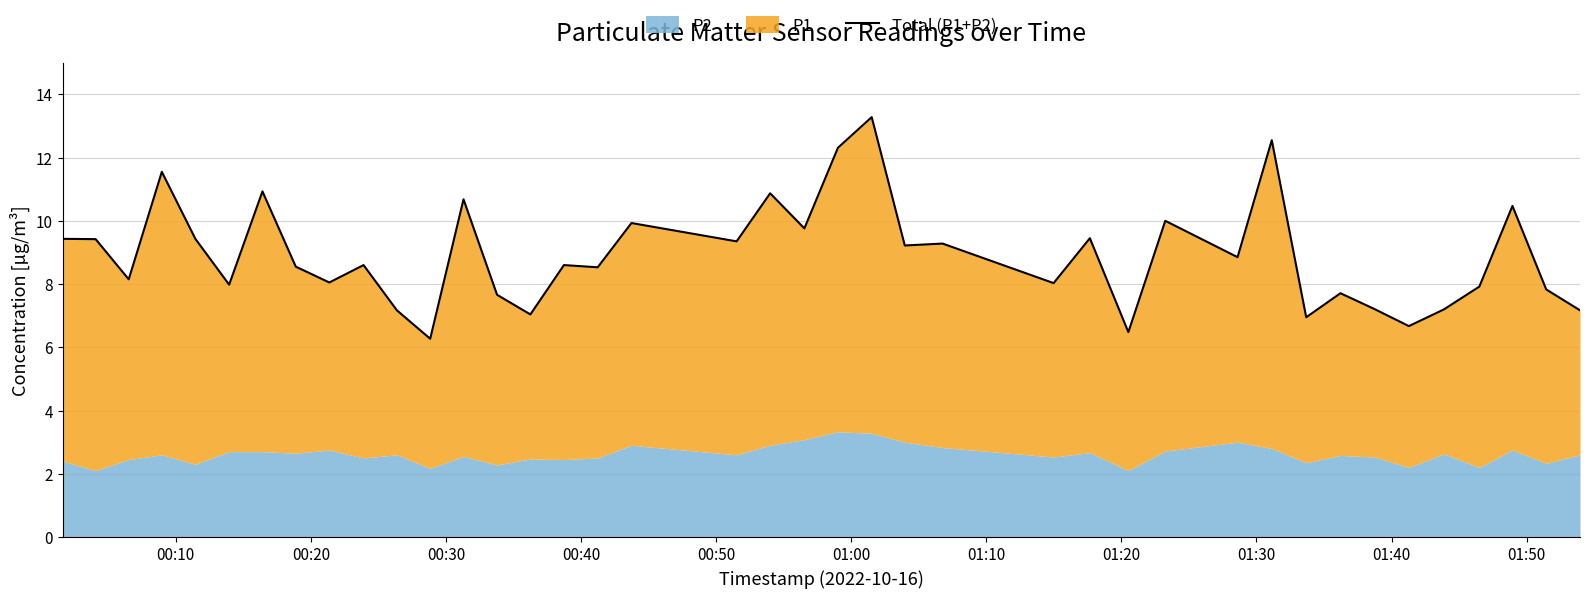

How many points are higher than both their immediate neighbors (excluding endpoints)?

14